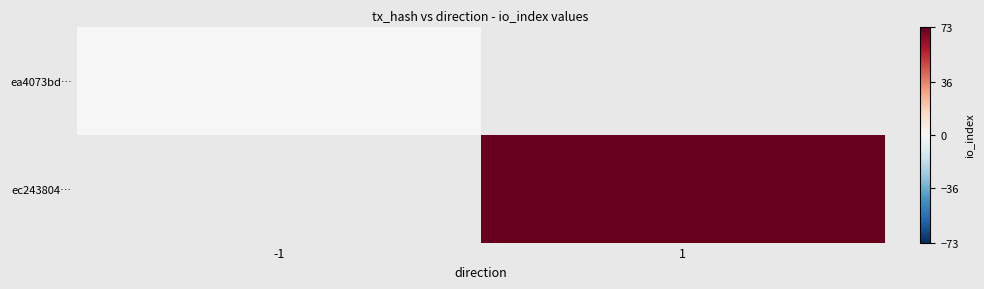

Between 1 and -1, which is larger?

-1